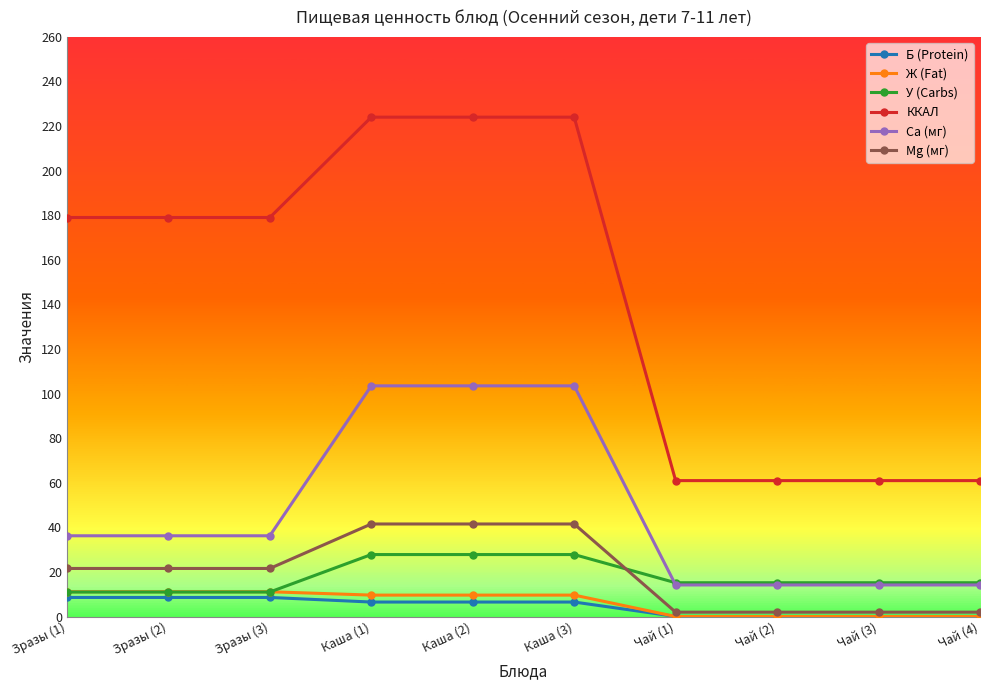

What value does the Ж (Fat) series have at Каша (3)?

9.7